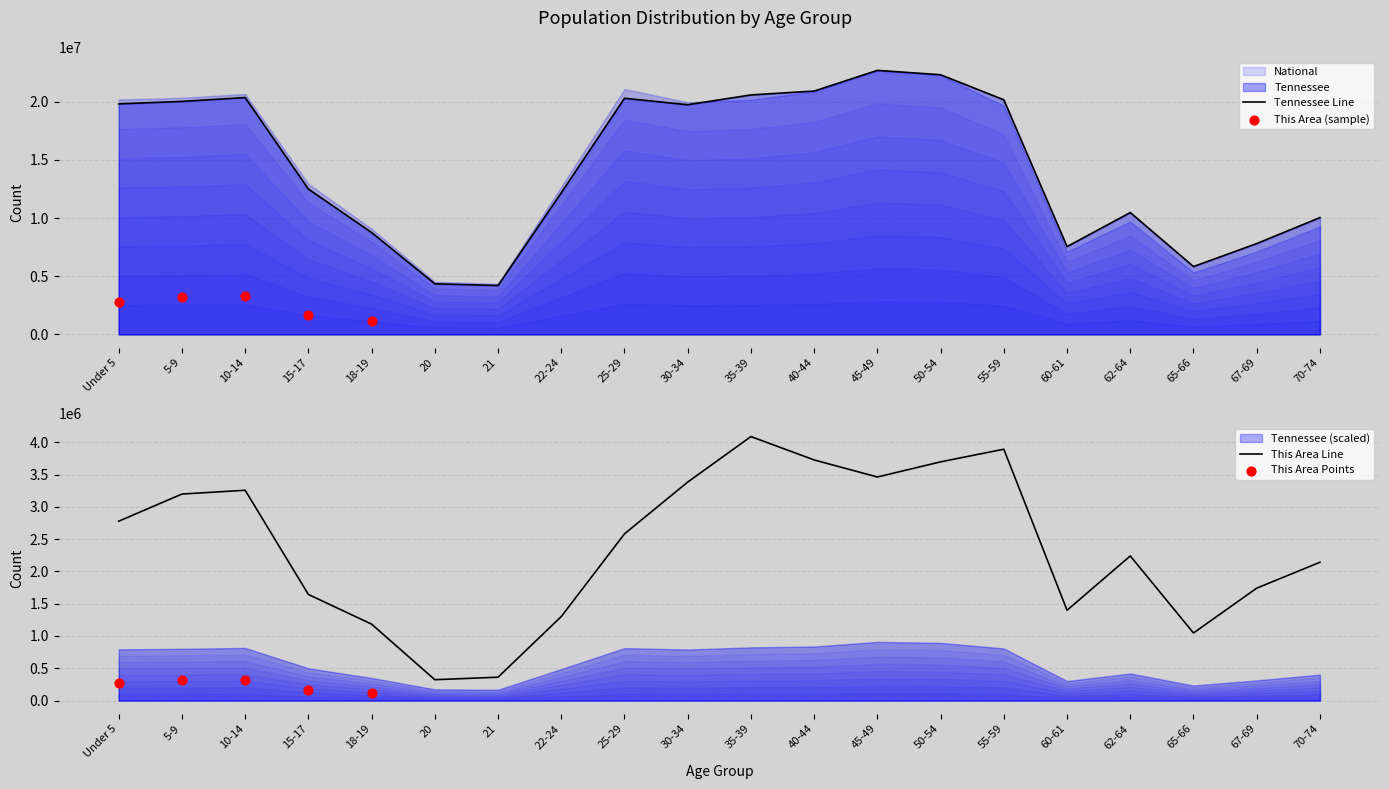

Which series contains the lowest Y value?

This Area